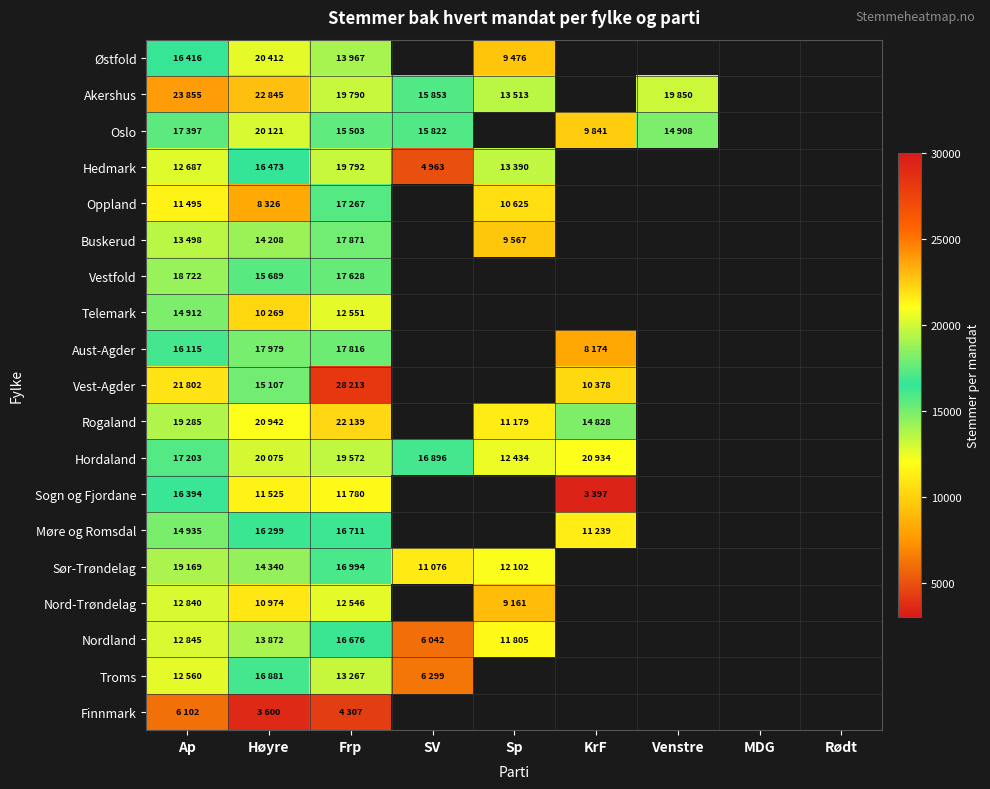

Which label corresponds to the largest value in the chart?

Frp